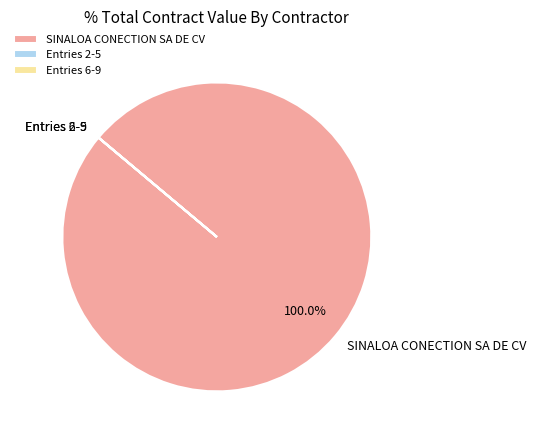

Which slice represents more than half of the pie?

SINALOA CONECTION SA DE CV